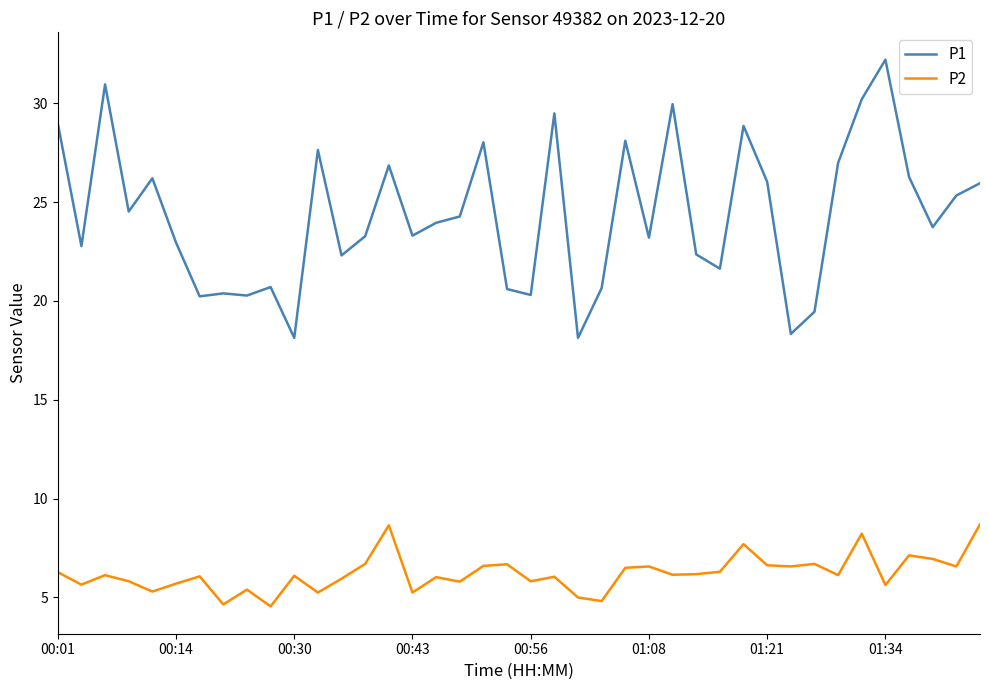

True or false: P2 and P1 cross at least once.

False